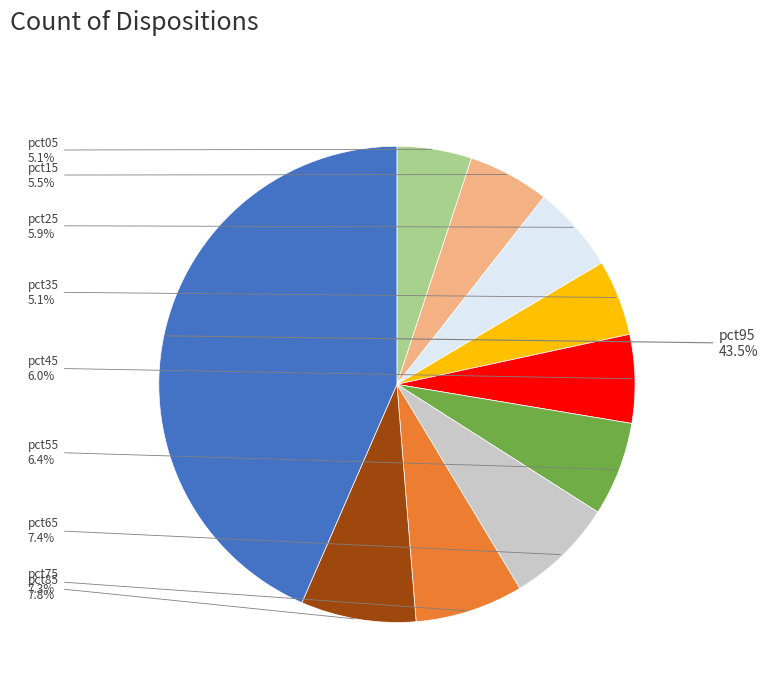

Is there a majority slice in this chart?

No